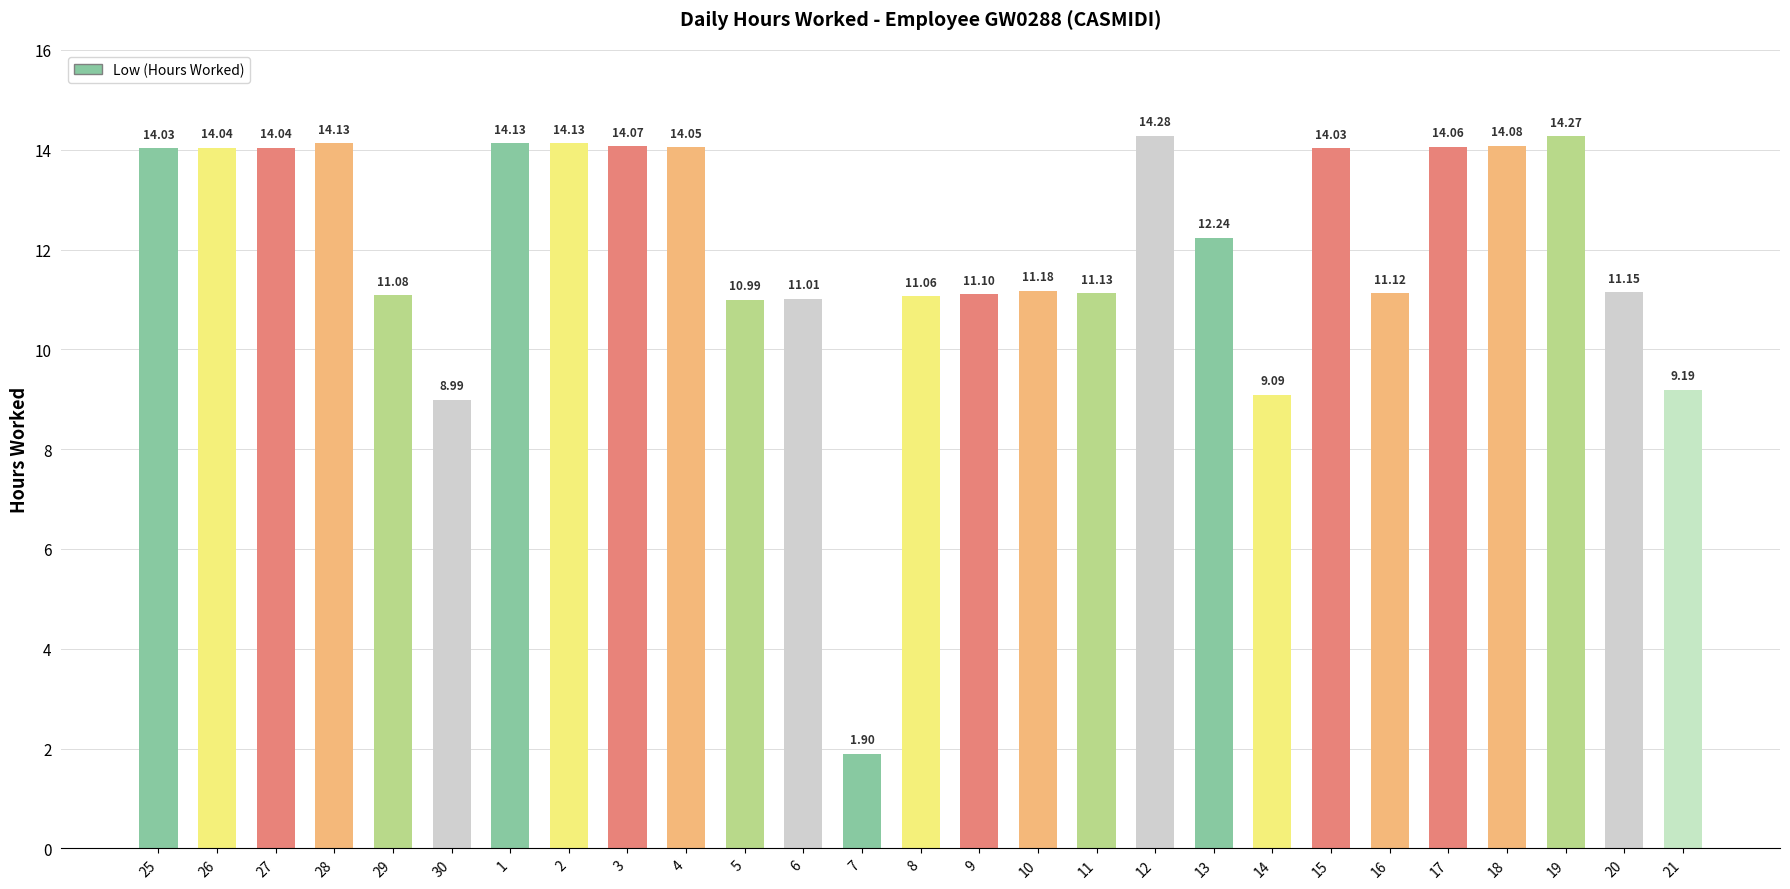

The chart shows a value of 3.9 at 30. True or false?

False